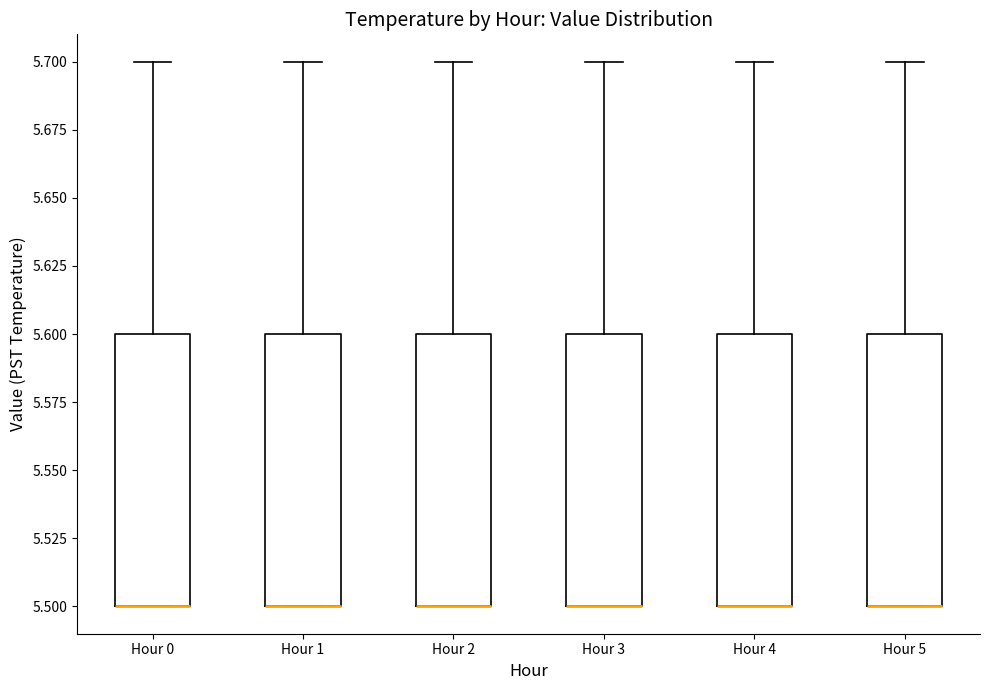

Reading left to right, transcribe this box plot: for each box, give where its median line is, the range the box spans, and where its two whiskers end, as read against the y-axis. The values are not printed on the chart, so give them approximately, as read against the axis.

Hour 0: median 5.5 (drawn on the box's lower edge), box 5.5 to 5.6, whiskers 5.5 to 5.7
Hour 1: median 5.5 (drawn on the box's lower edge), box 5.5 to 5.6, whiskers 5.5 to 5.7
Hour 2: median 5.5 (drawn on the box's lower edge), box 5.5 to 5.6, whiskers 5.5 to 5.7
Hour 3: median 5.5 (drawn on the box's lower edge), box 5.5 to 5.6, whiskers 5.5 to 5.7
Hour 4: median 5.5 (drawn on the box's lower edge), box 5.5 to 5.6, whiskers 5.5 to 5.7
Hour 5: median 5.5 (drawn on the box's lower edge), box 5.5 to 5.6, whiskers 5.5 to 5.7